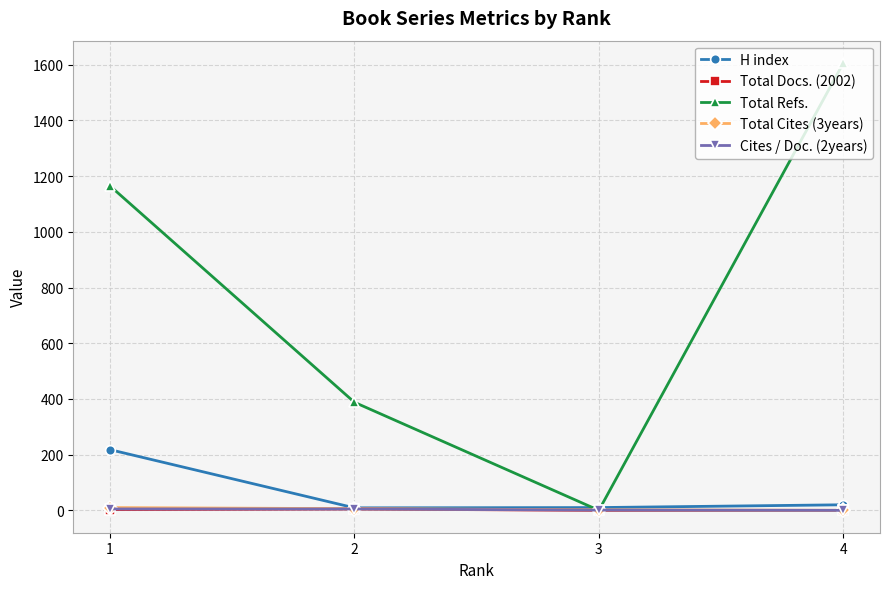

How many intersections are there between Total Refs. and Total Cites (3years)?

2